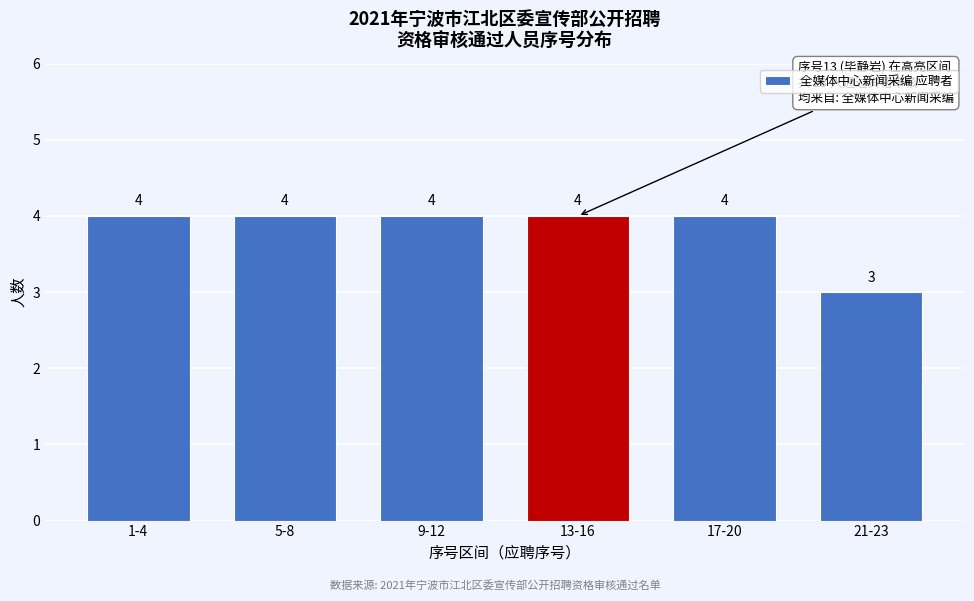

Reading right to left, list all the values displayed in this chart.

21-23=3	17-20=4	13-16=4	9-12=4	5-8=4	1-4=4